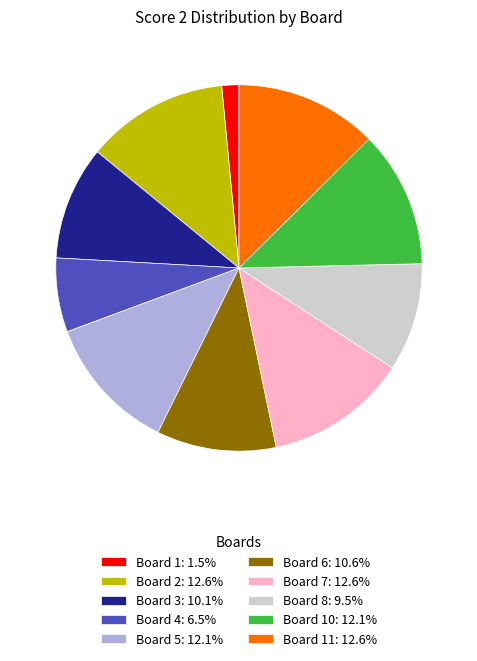

Approximately how many times larger is the value at Board 7: 12.6% compared to Board 10: 12.1%?

1.0